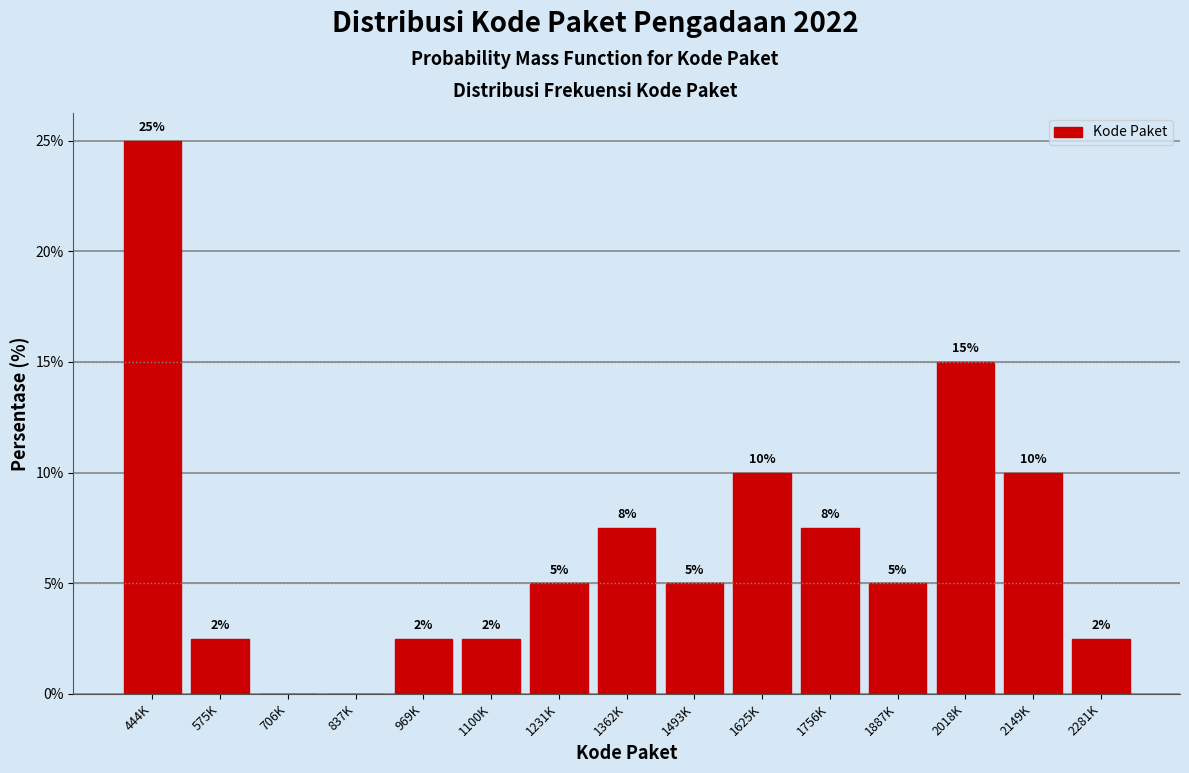

What is the maximum value shown in the chart?

25.0